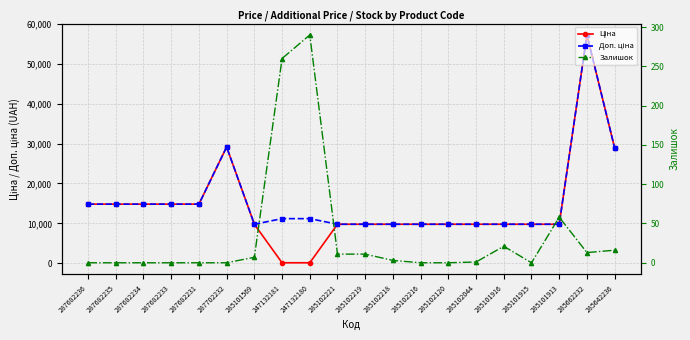

Where do Ціна and Залишок first cross each other?

285101569 and 247132181